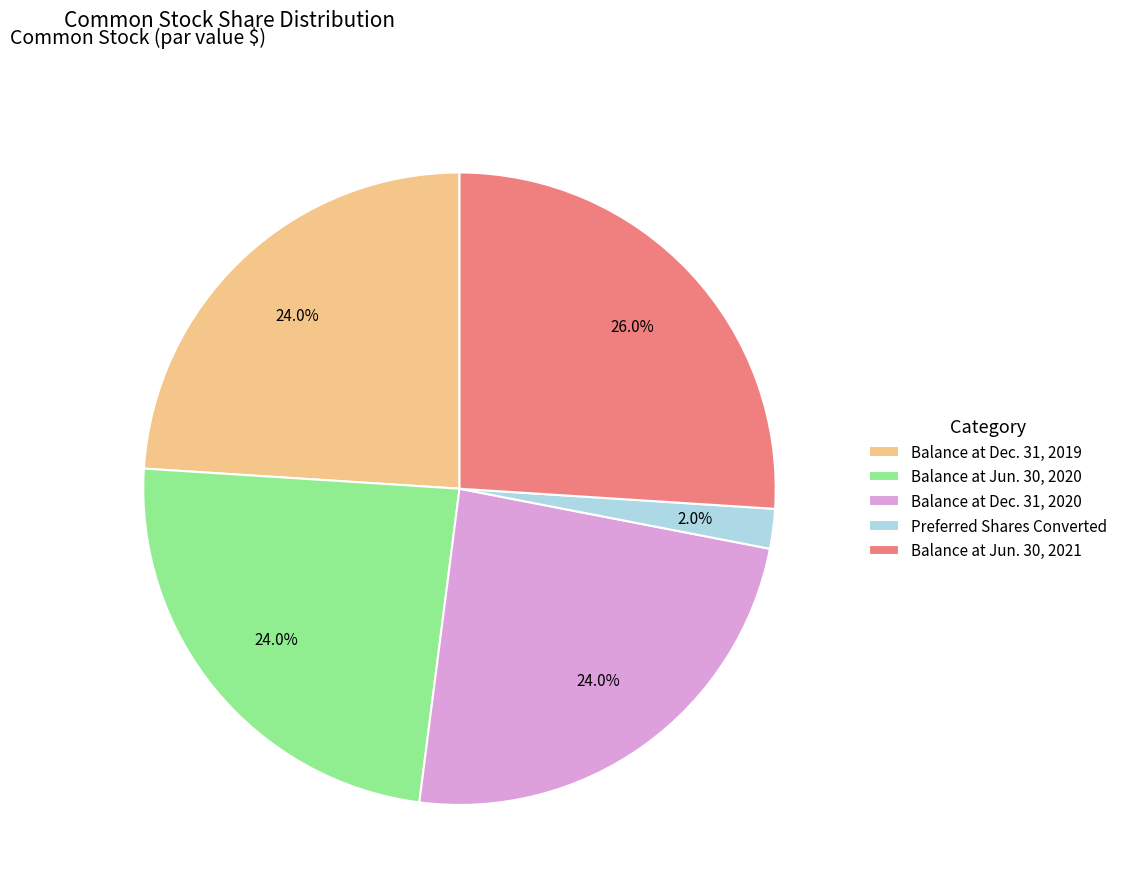

To the nearest percent, what is the average slice percentage?

20%